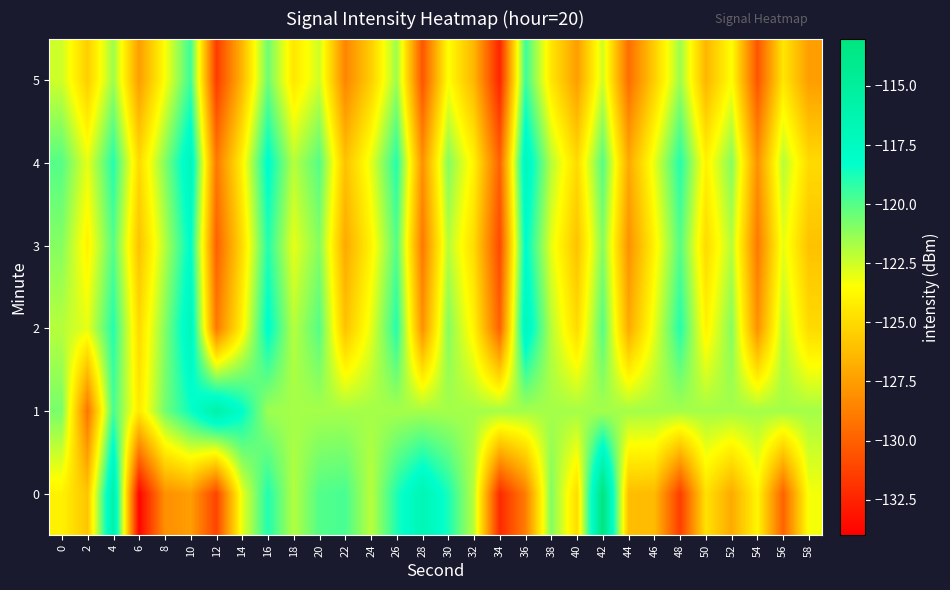

At which category is the sum across all series the highest?

4